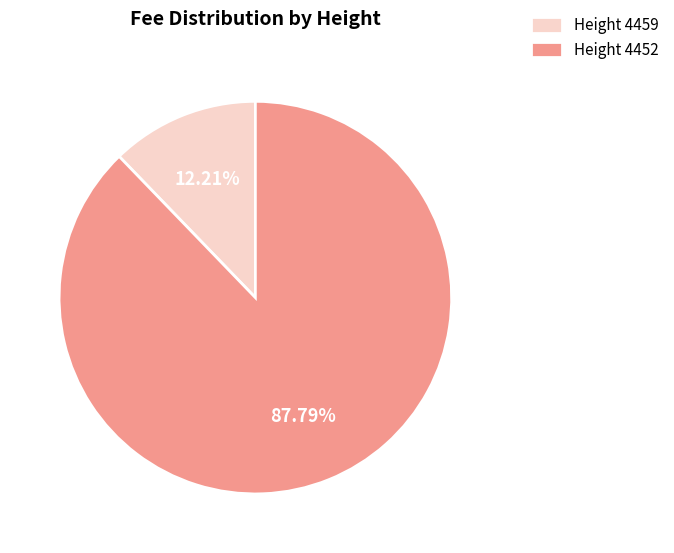

Rank the categories by value from lowest to highest.

Height 4459, Height 4452